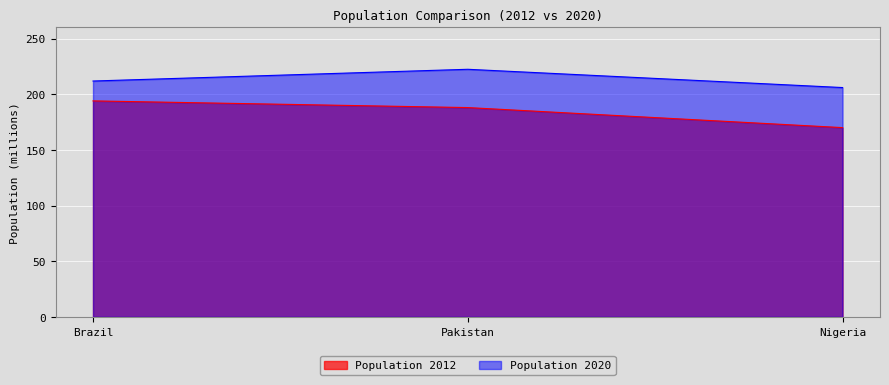

Which series has the widest spread of values?

Population 2012